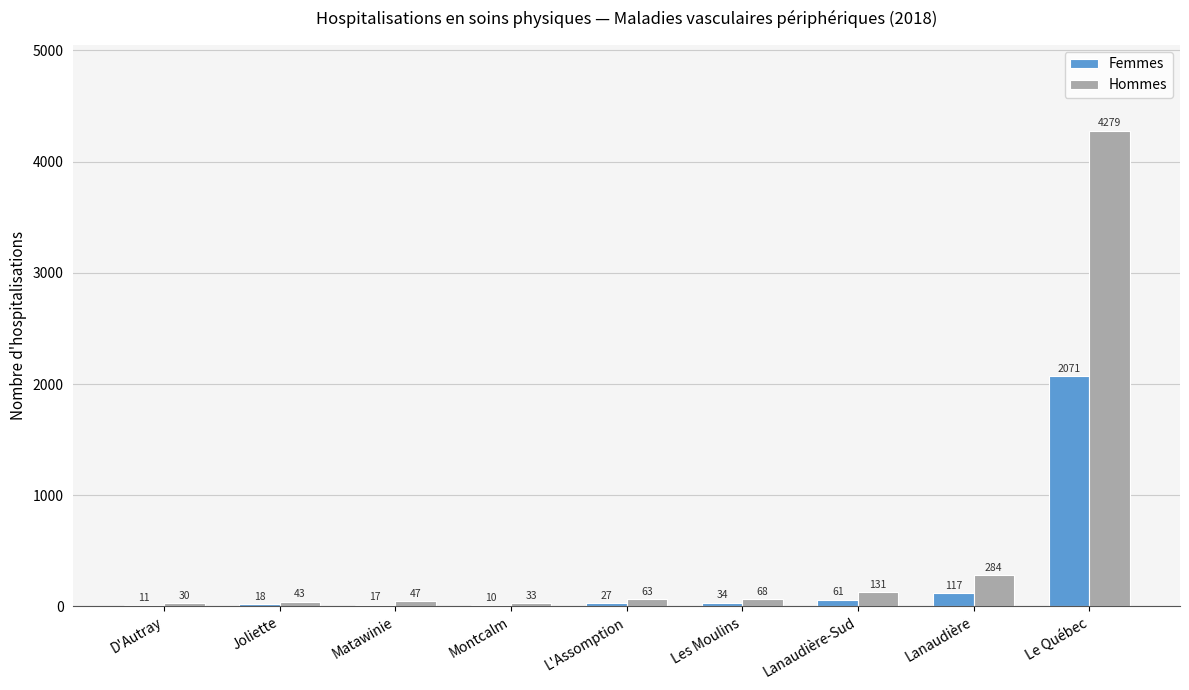

Which category has the highest value in the Hommes series?

Le Québec